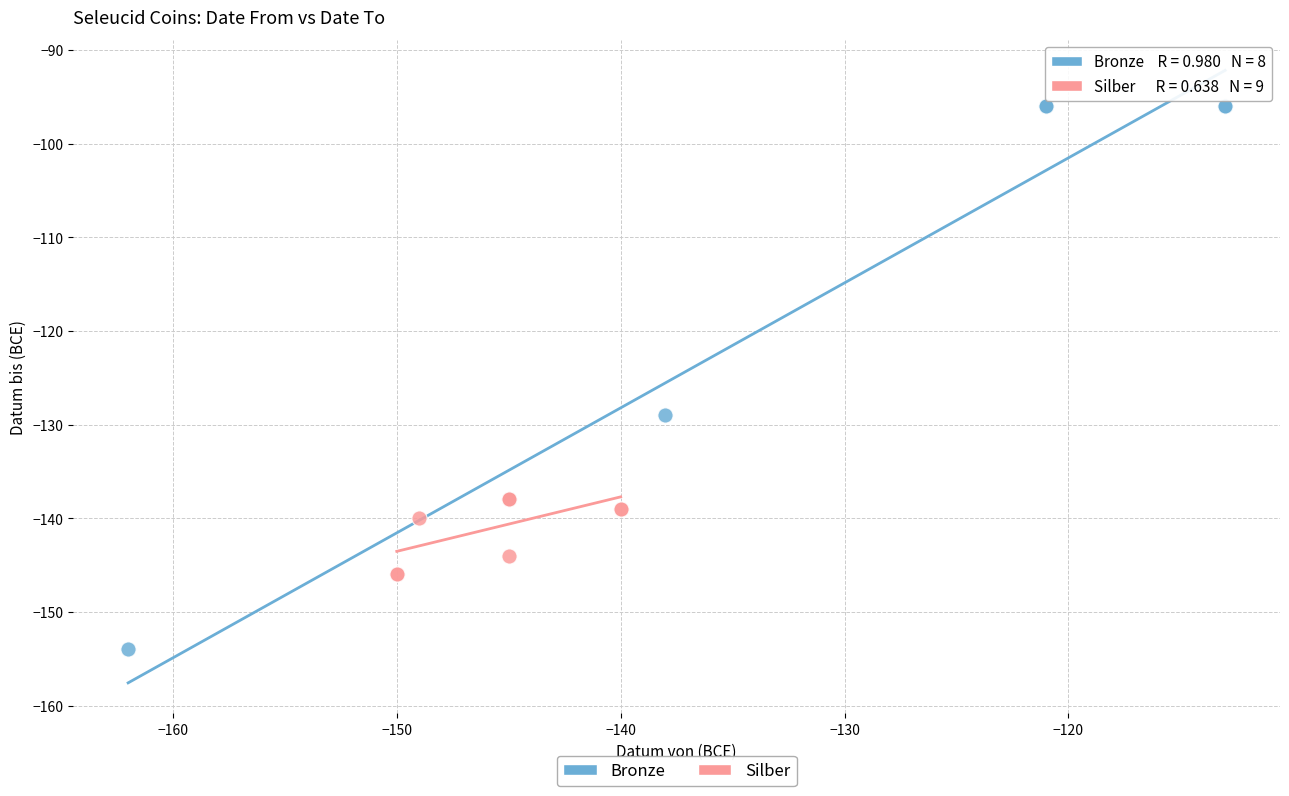

What are all the series names shown in the legend?

Bronze, Silber